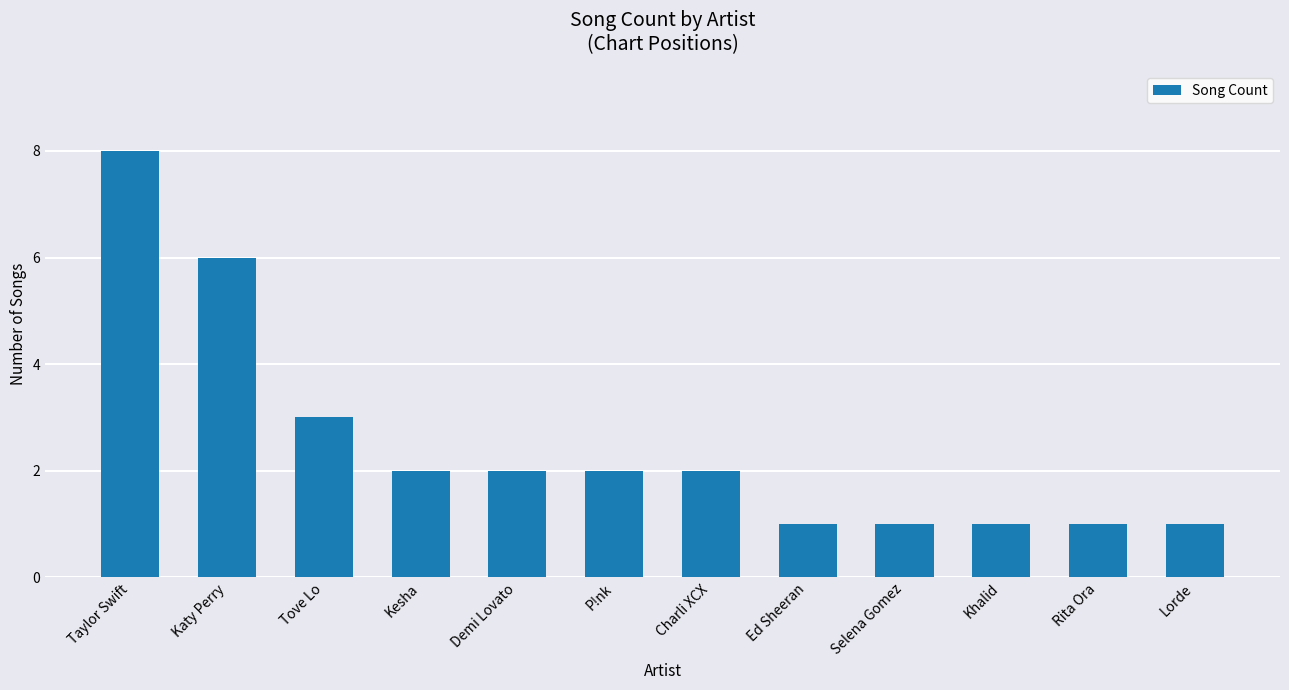

What is the value of the 11th bar from the left?

1